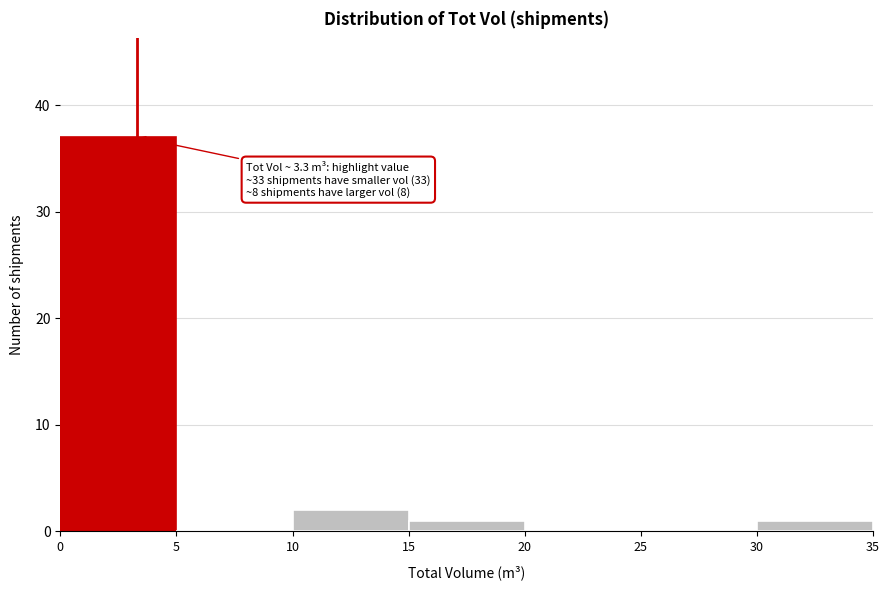

Over which range of the x-axis is the bar tallest?

0 to 5